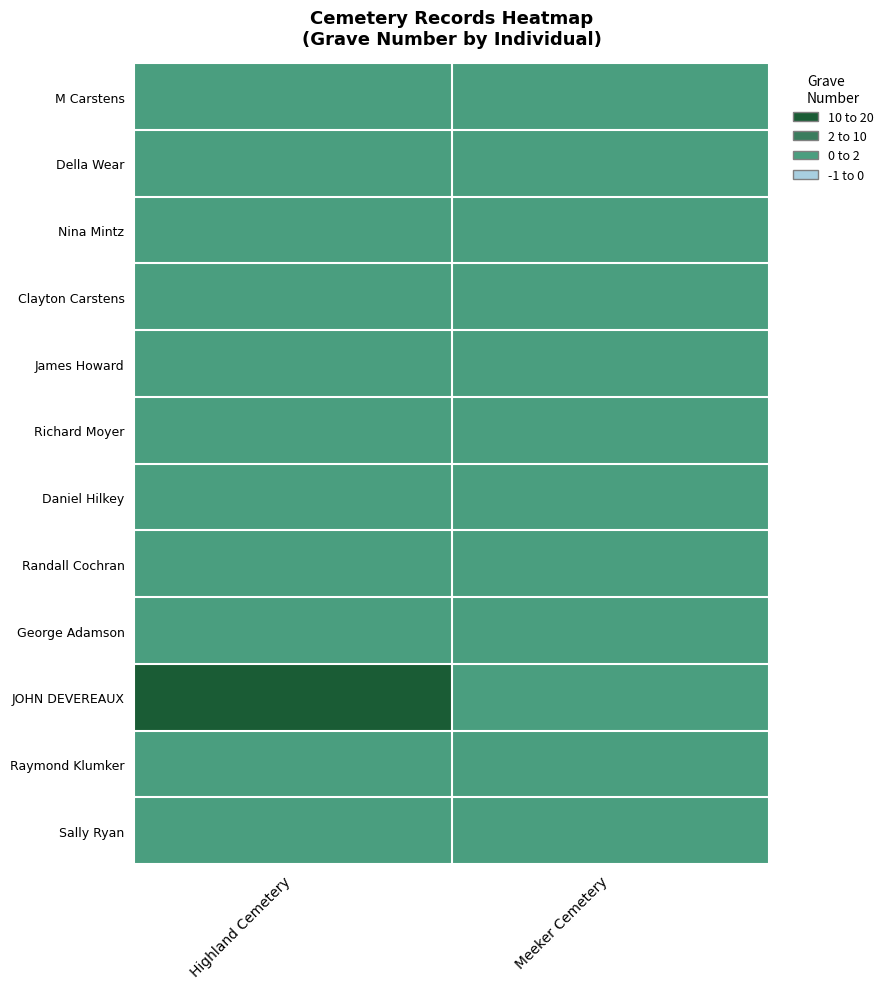

Count the number of values greater than 0.

1